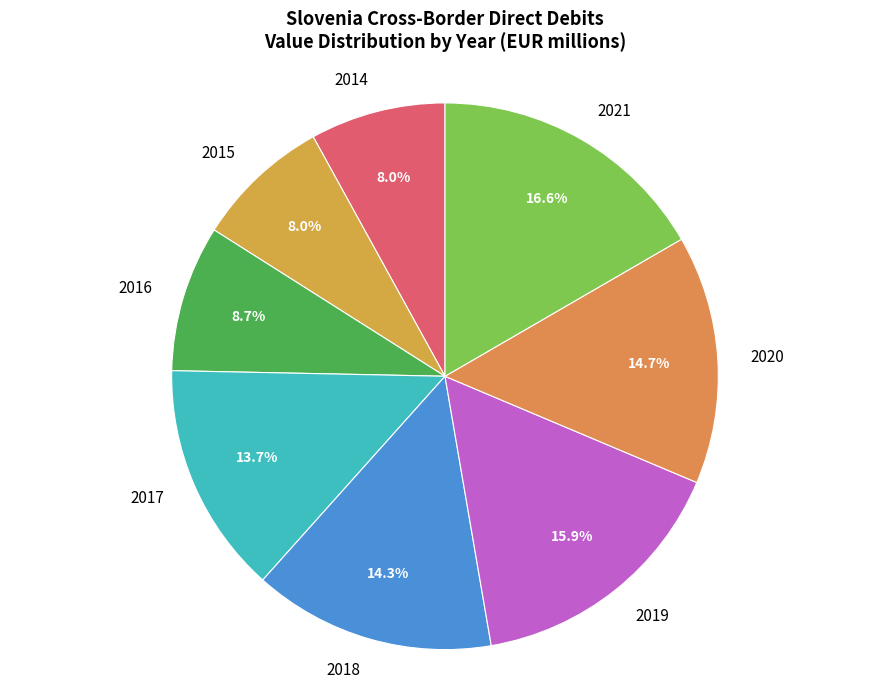

The 2019 slice represents 22% of the pie. True or false?

False